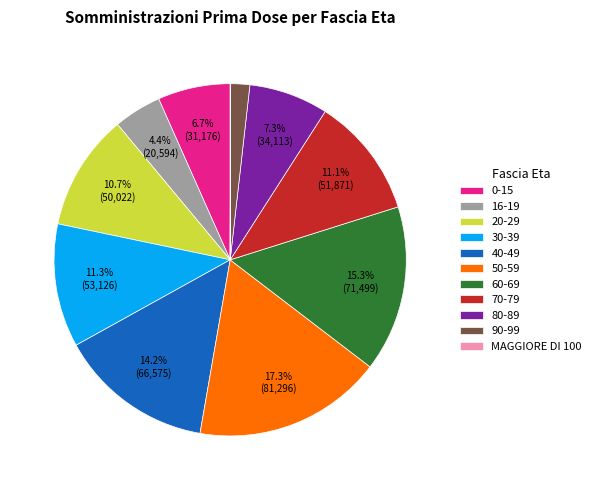

Does 0-15 represent more than half of the total?

No